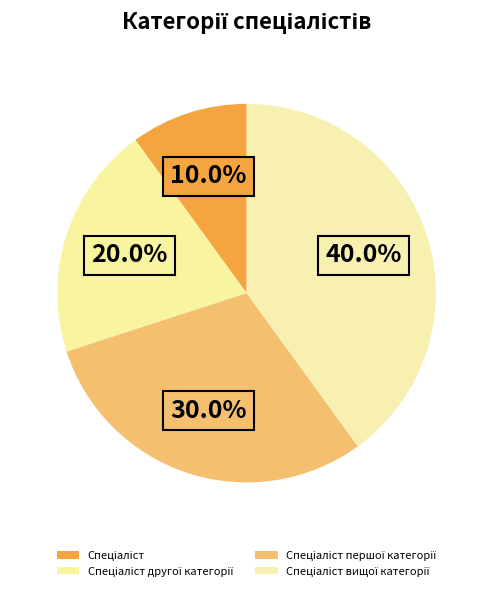

Do Спеціаліст другої категорії and Спеціаліст першої категорії together represent more than half of the pie?

No